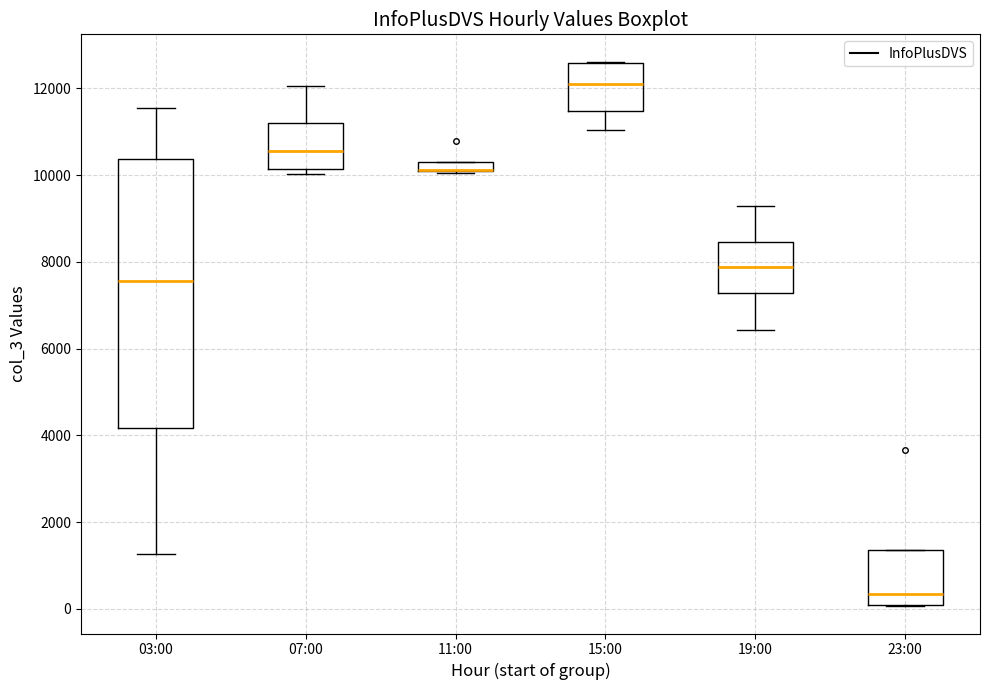

Comparing the boxes themselves (not the whiskers), which one is the tallest?

03:00